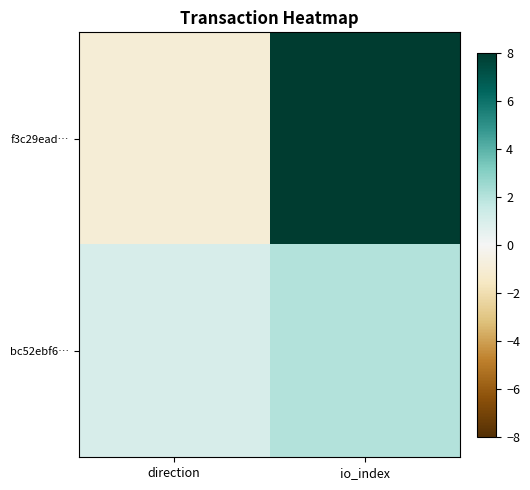

What is the spread (max minus min) of values at direction?

2